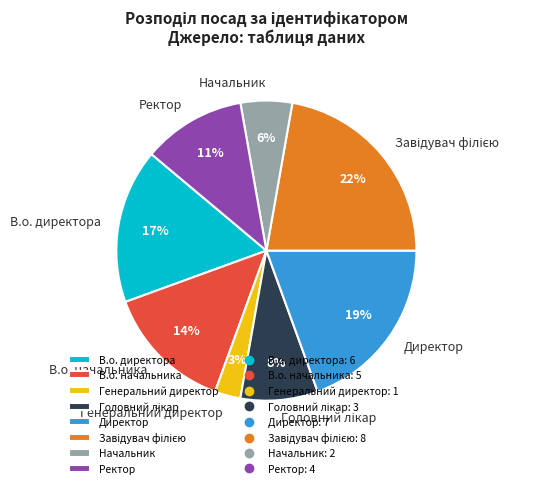

The Директор slice represents 19% of the pie. True or false?

True